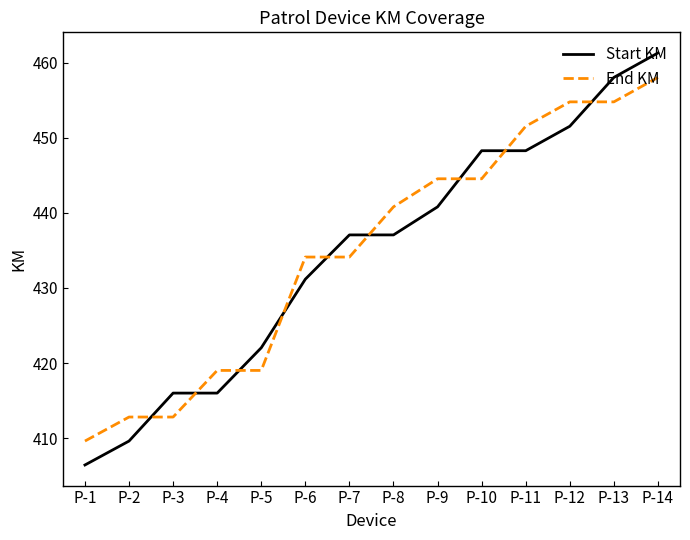

True or false: Start KM and End KM intersect in this chart.

True